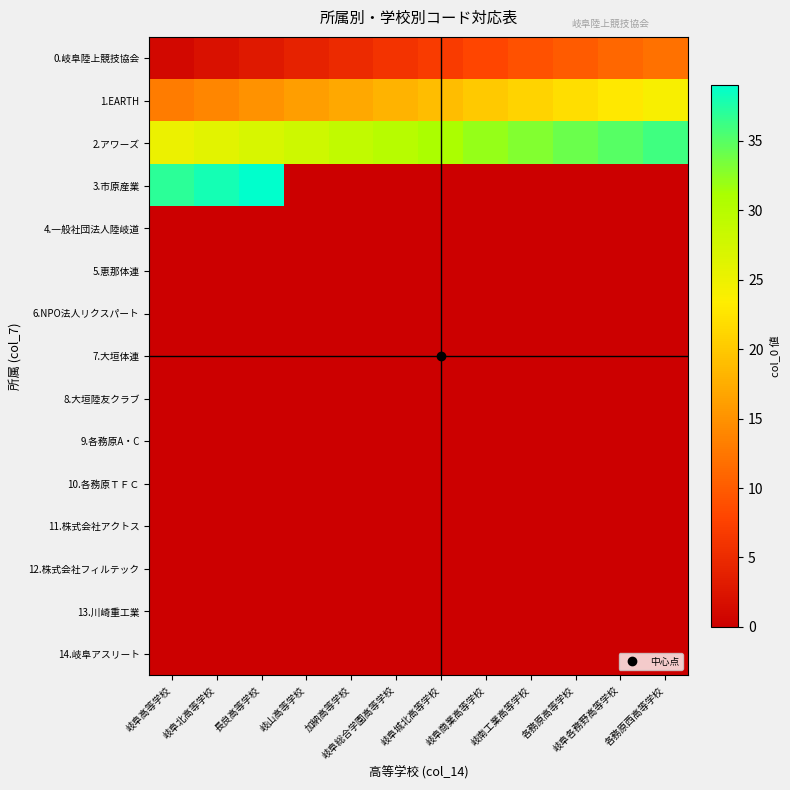

How many distinct data groups are displayed?

15